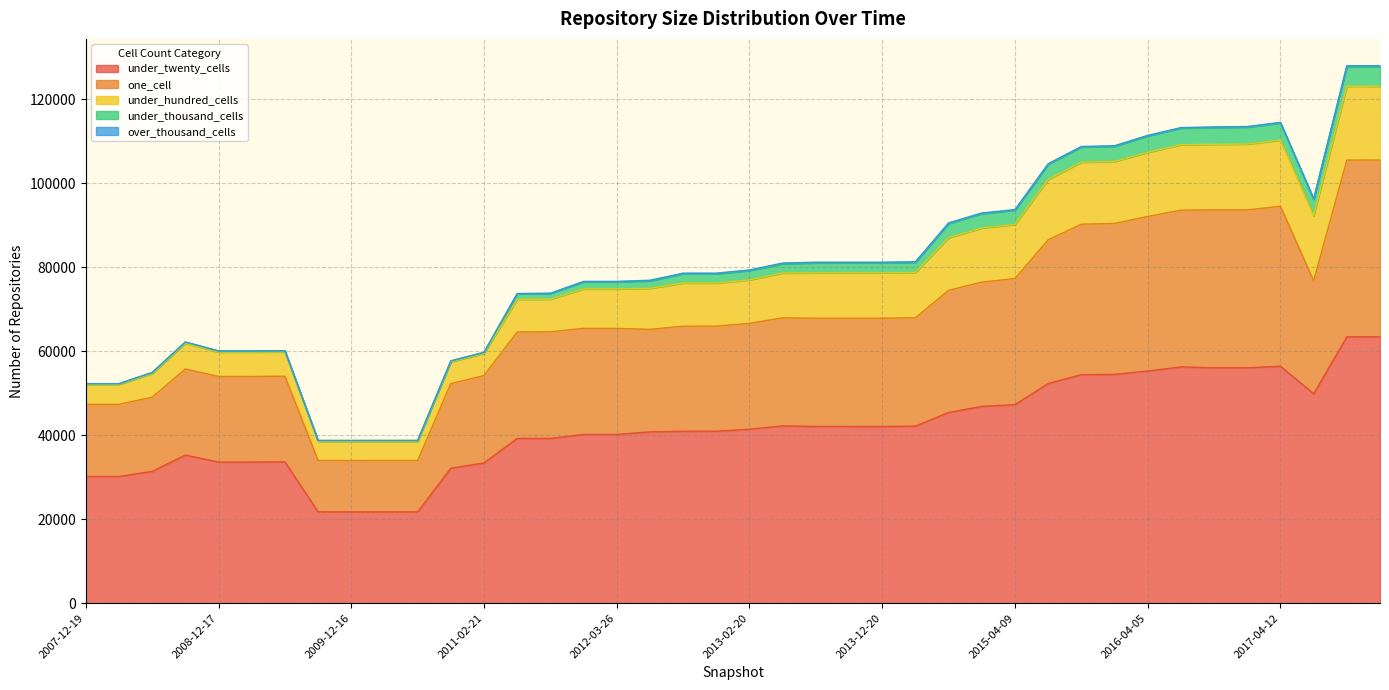

Is the value of one_cell at 2012-12-11 greater than the value of under_twenty_cells at 2010-04-01?

Yes